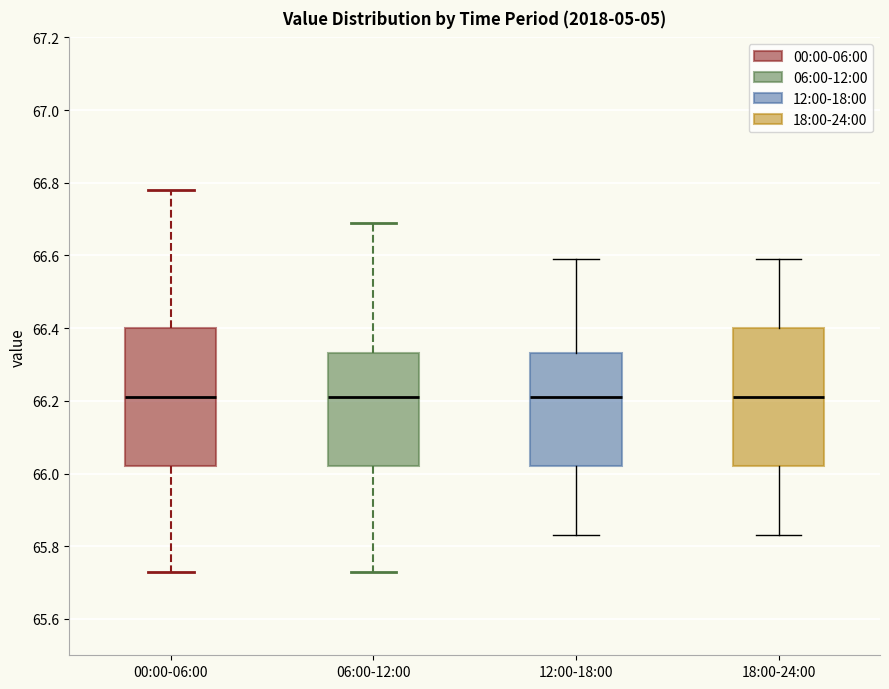

Reading left to right, transcribe this box plot: for each box, give where its median line is, the range the box spans, and where its two whiskers end, as read against the y-axis. The values are not printed on the chart, so give them approximately, as read against the axis.

00:00-06:00: median 66.22, box 66.02 to 66.40, whiskers 65.74 to 66.78
06:00-12:00: median 66.22, box 66.02 to 66.34, whiskers 65.74 to 66.70
12:00-18:00: median 66.22, box 66.02 to 66.34, whiskers 65.84 to 66.60
18:00-24:00: median 66.22, box 66.02 to 66.40, whiskers 65.84 to 66.60